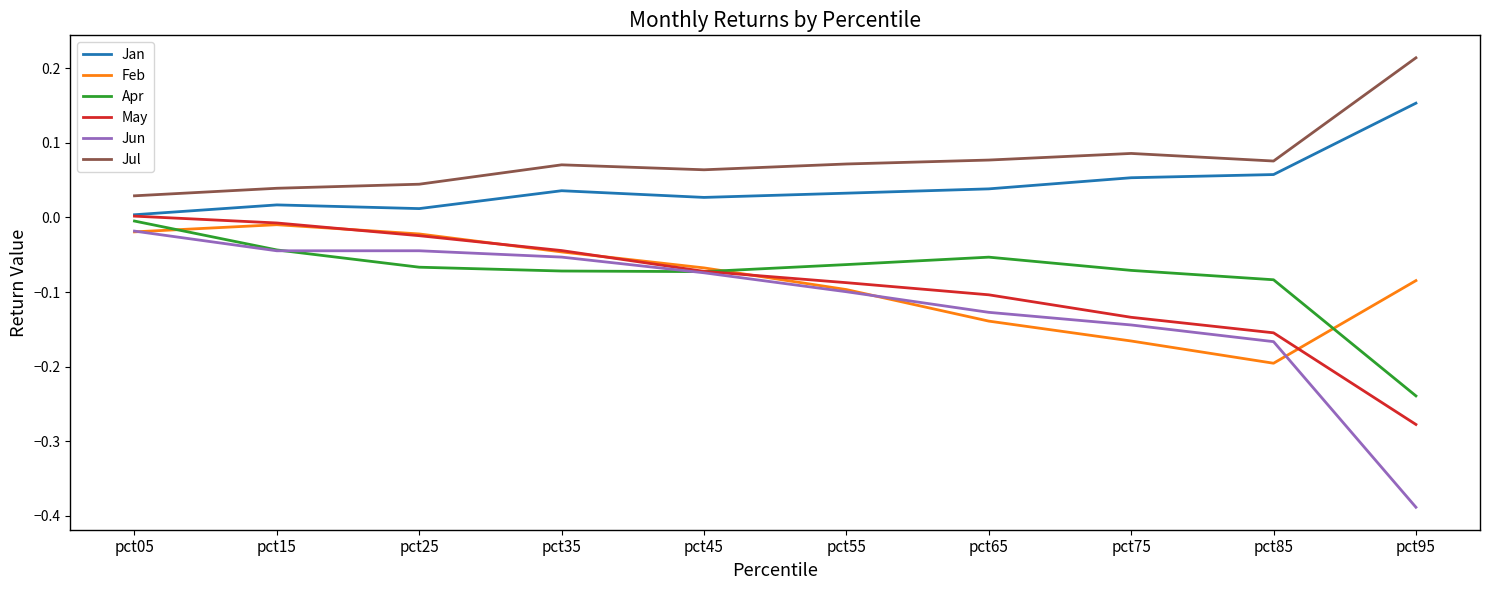

How many values in the May series exceed 0?

1